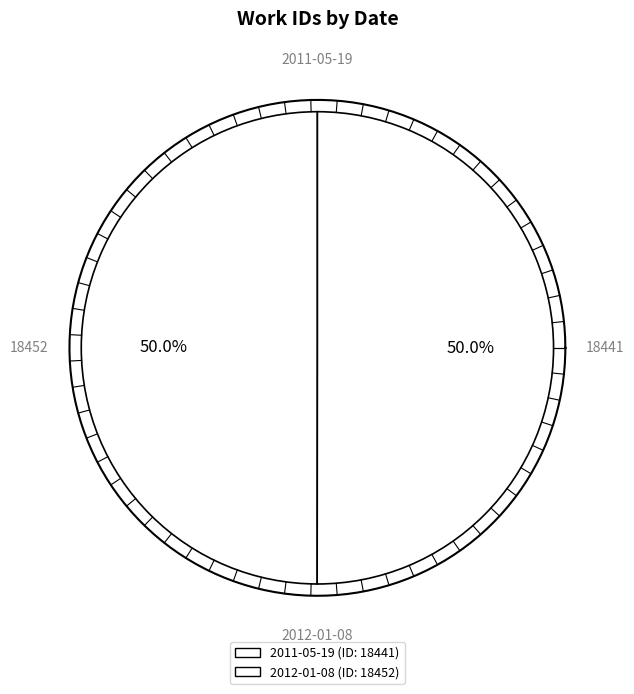

How many segments does this pie chart have?

2